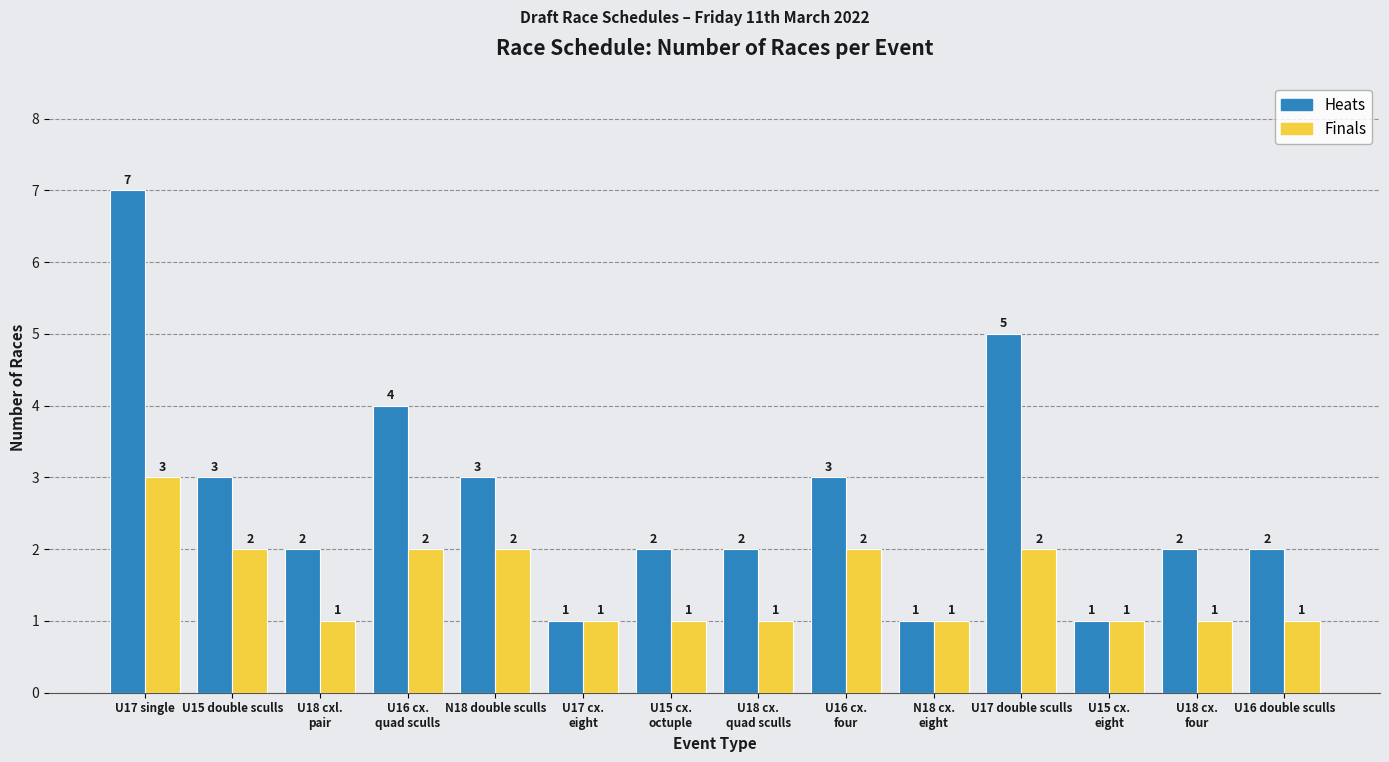

At which category is the sum across all series the highest?

U17 single